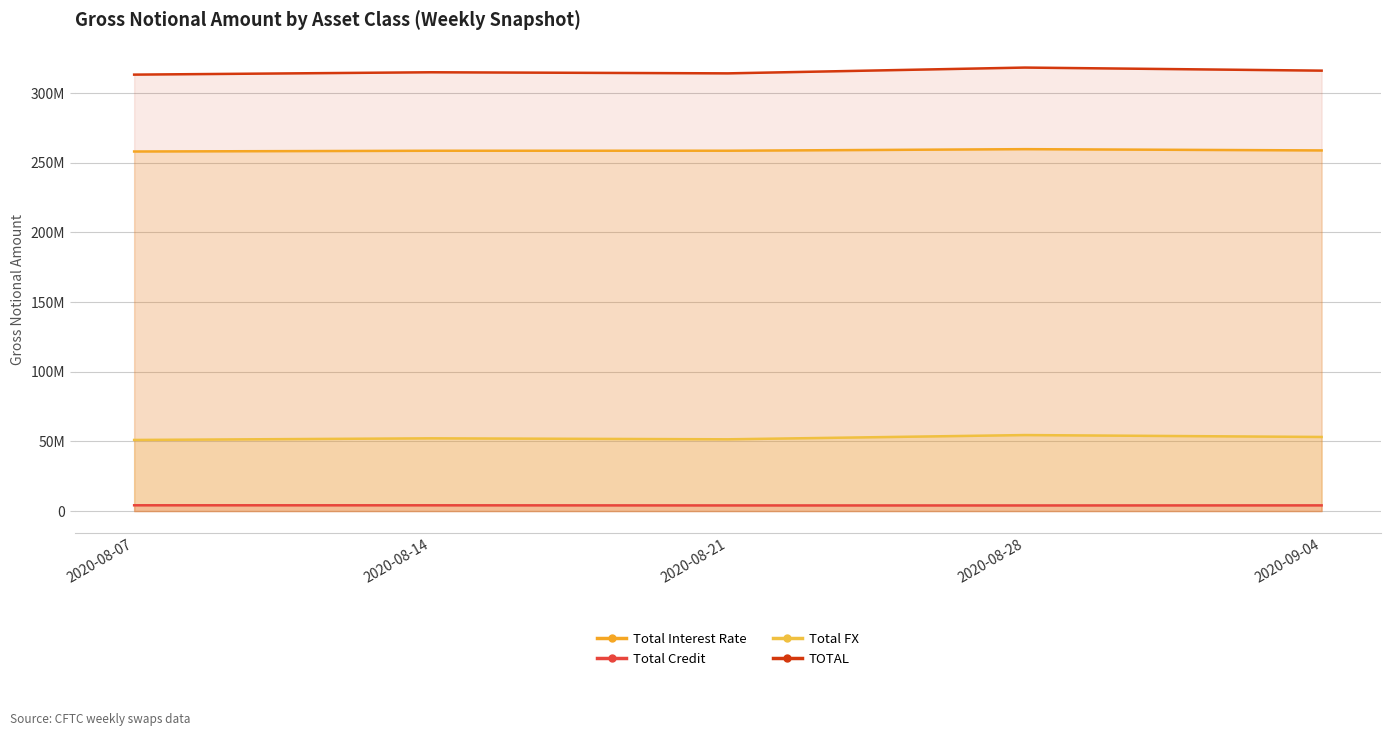

How many values in the Total FX series exceed 52197956?

2